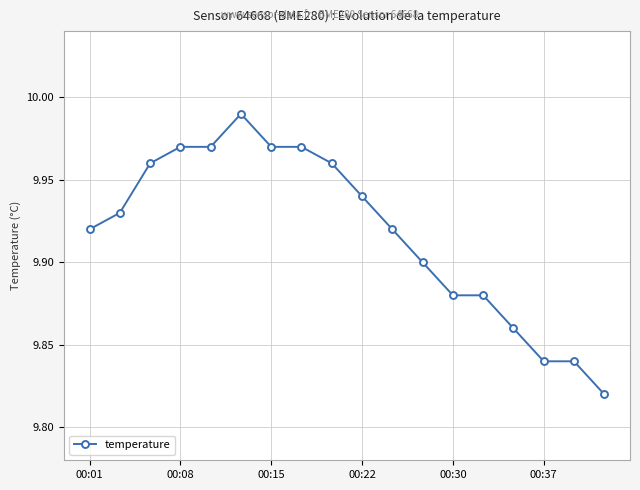

Is this an area chart (filled region under the line)?

No